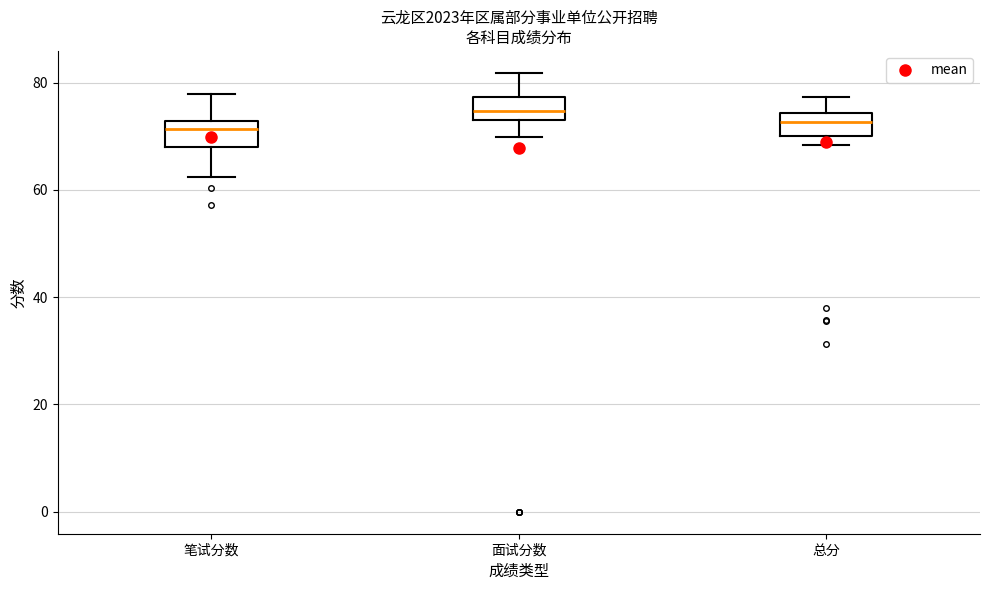

Where is the lower edge of the box for 总分 on the y-axis? The values are not printed on the chart, so give them approximately, as read against the axis.

70